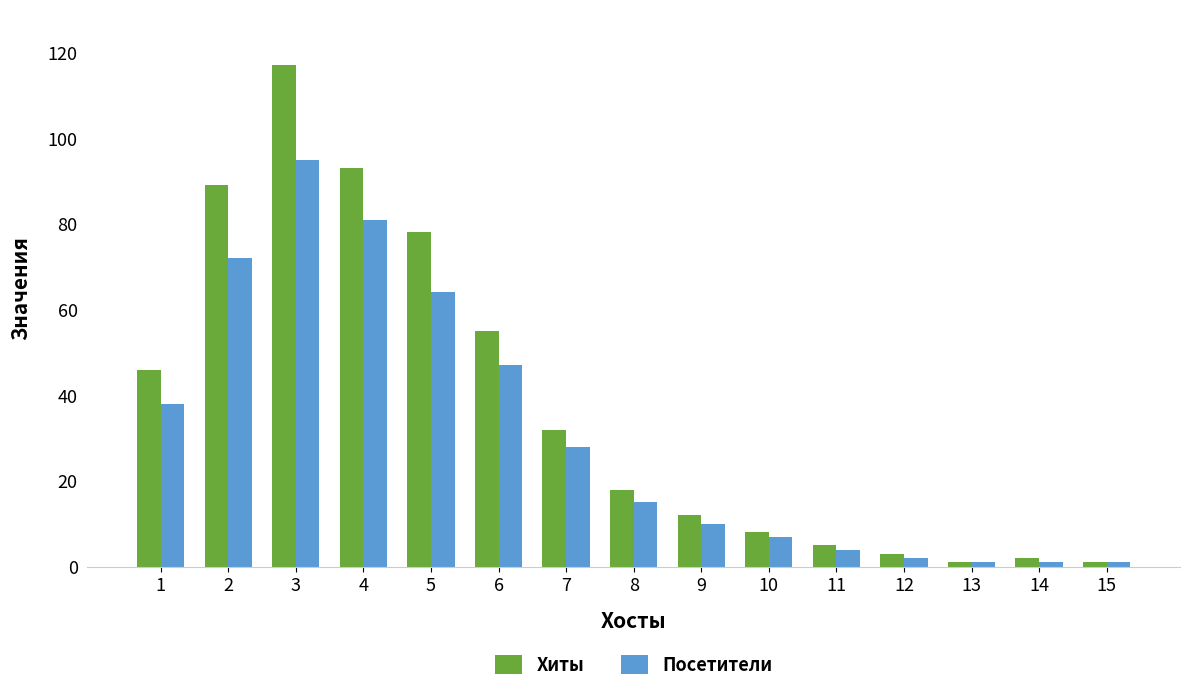

Reading left to right, list all the values displayed in this chart.

Хиты: 1=46	2=89	3=117	4=93	5=78	6=55	7=32	8=18	9=12	10=8	11=5	12=3	13=1	14=2	15=1
Посетители: 1=38	2=72	3=95	4=81	5=64	6=47	7=28	8=15	9=10	10=7	11=4	12=2	13=1	14=1	15=1